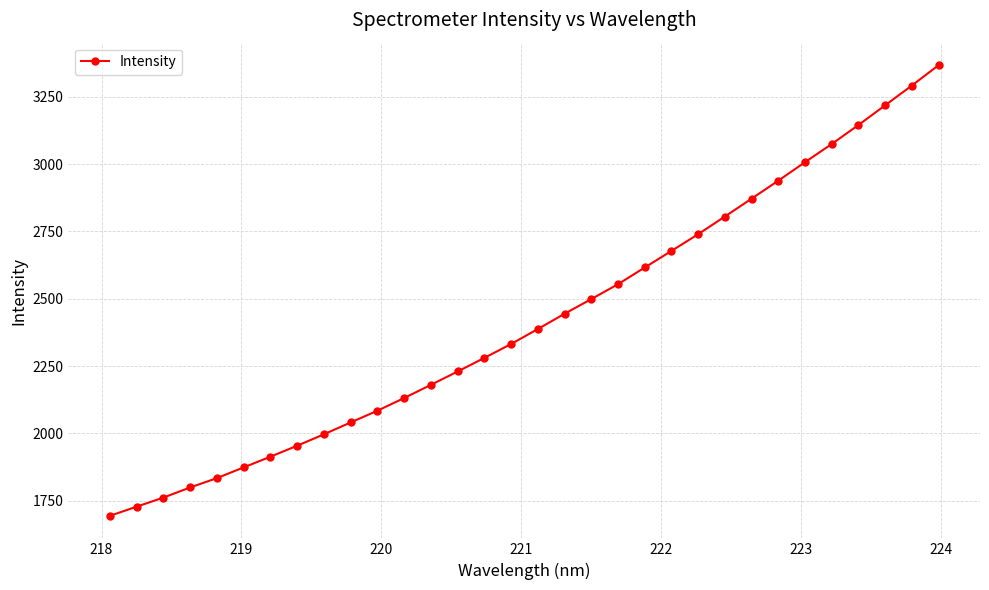

What is the difference between the second highest and second lowest values?

1563.7